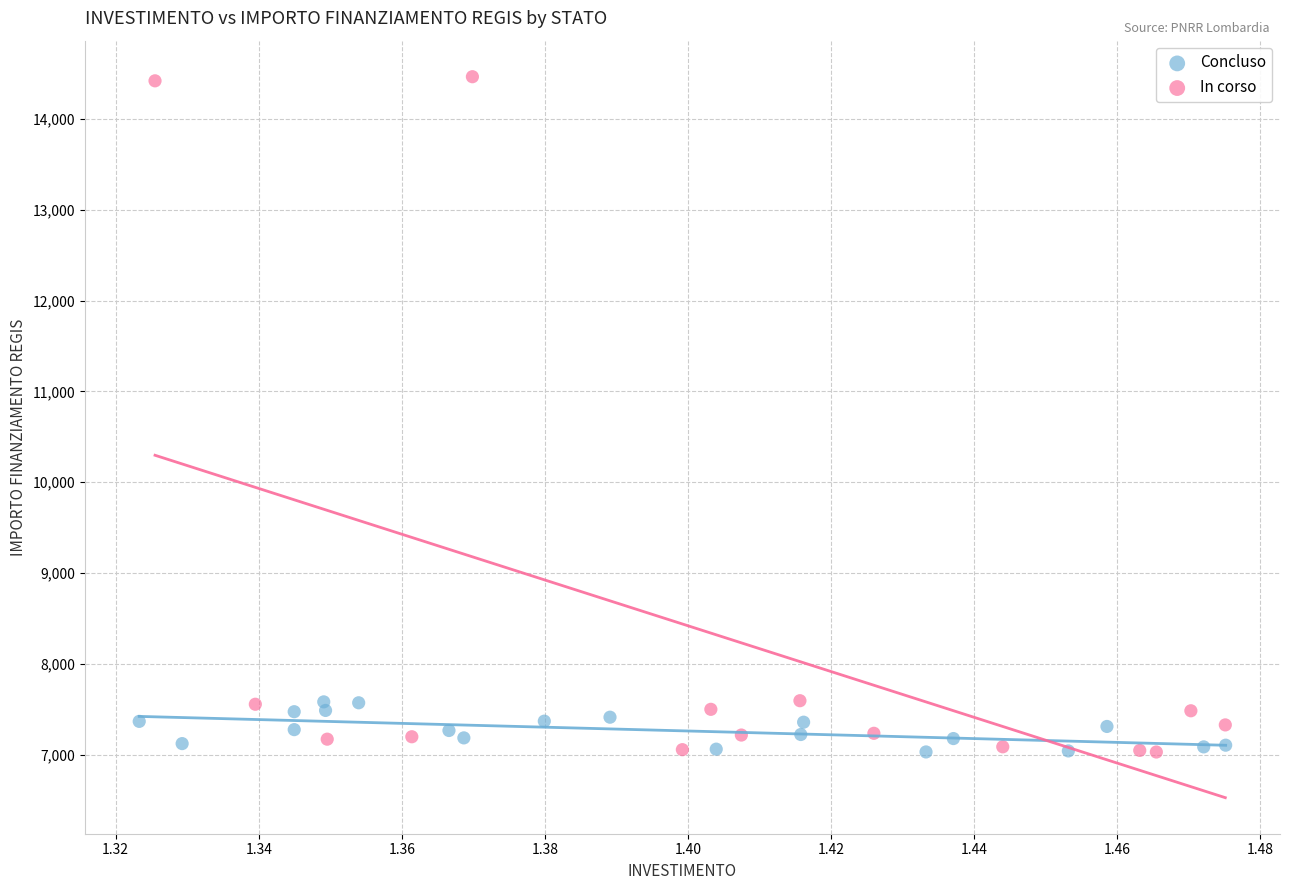

Which series has the widest spread of Y values?

In corso